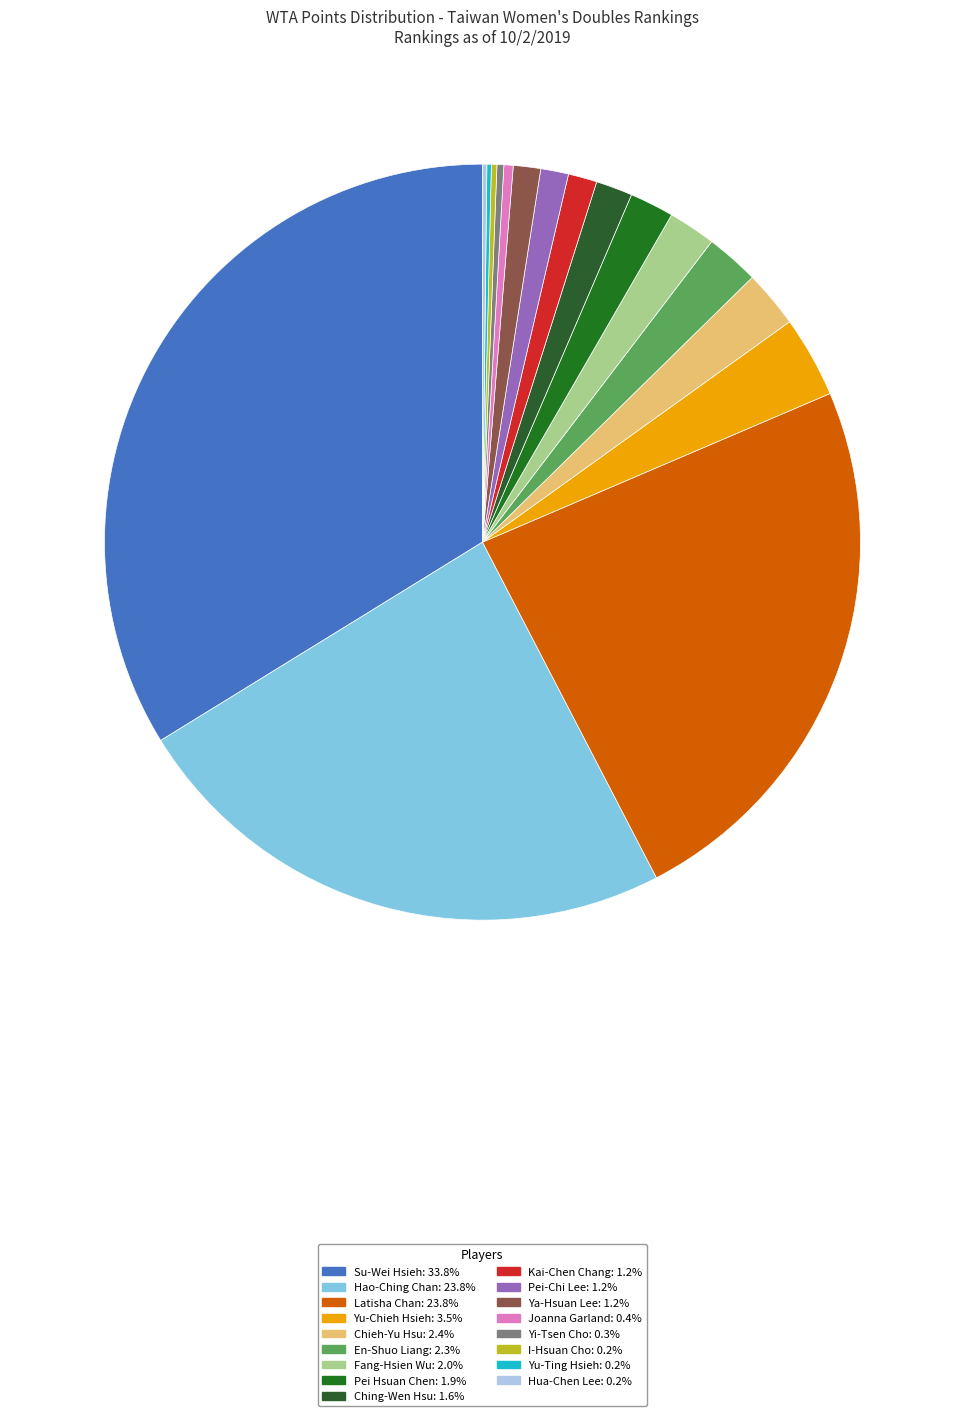

How many slices are in this pie chart?

17